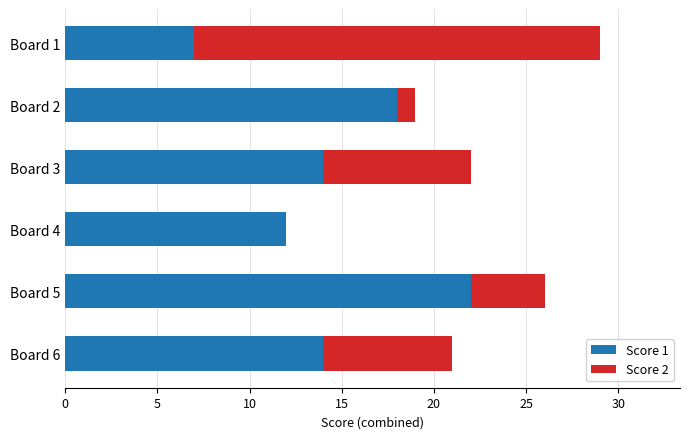

True or false: Score 1 has a value of 8 at Board 6.

False